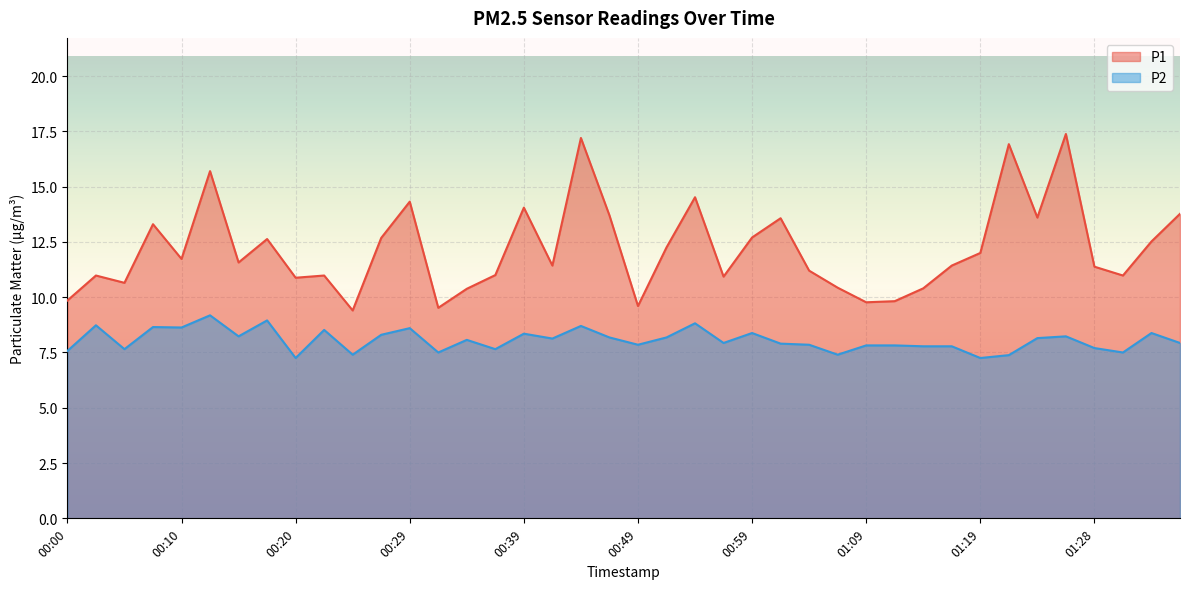

What is the spread (max minus min) of values at 00:10?

3.1